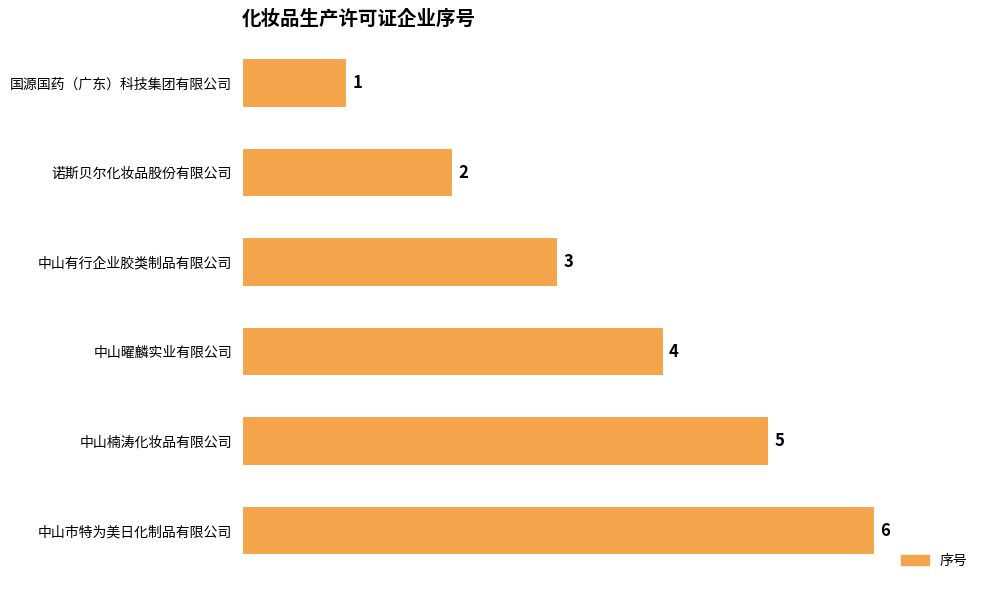

What is the sum of all values?

21